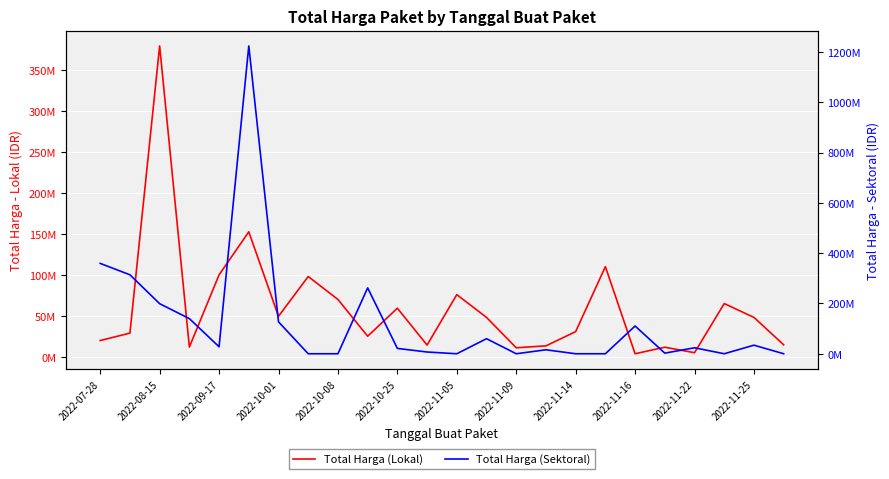

What are all the series names shown in the legend?

Total Harga (Lokal), Total Harga (Sektoral)